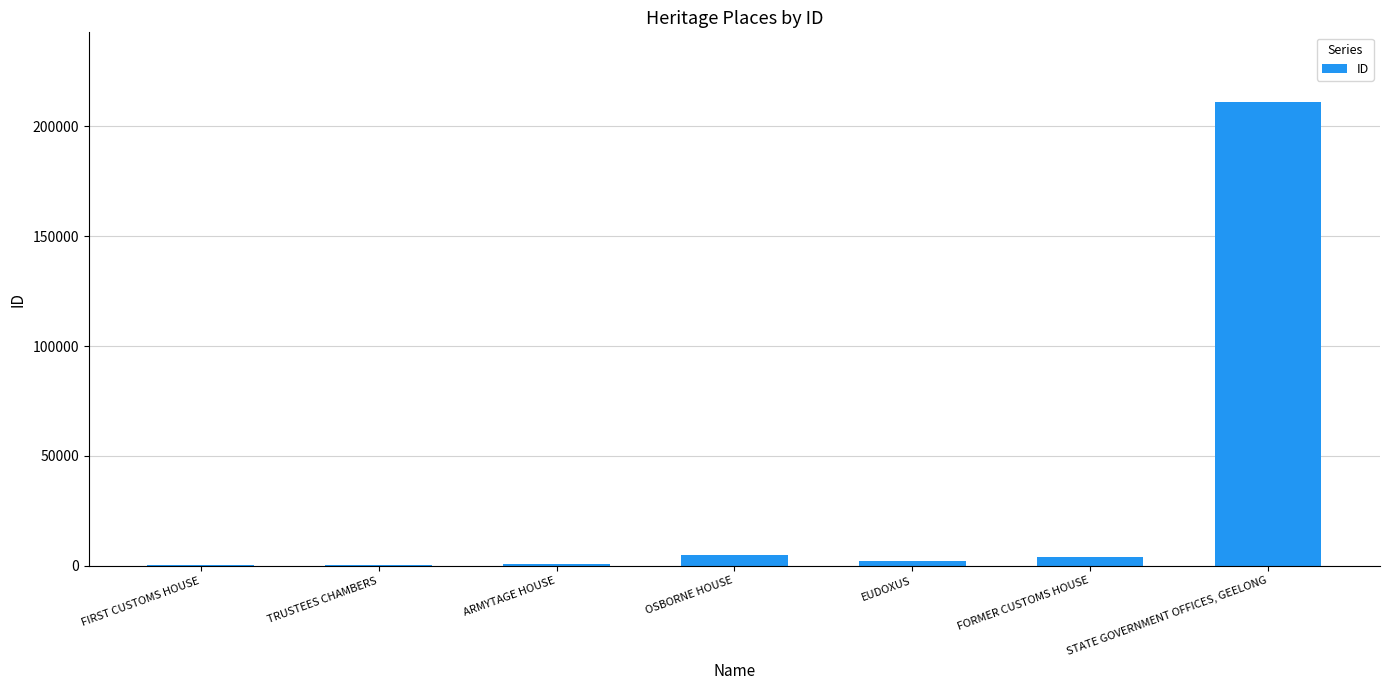

What is the change in value from EUDOXUS to STATE GOVERNMENT OFFICES, GEELONG?

+209090